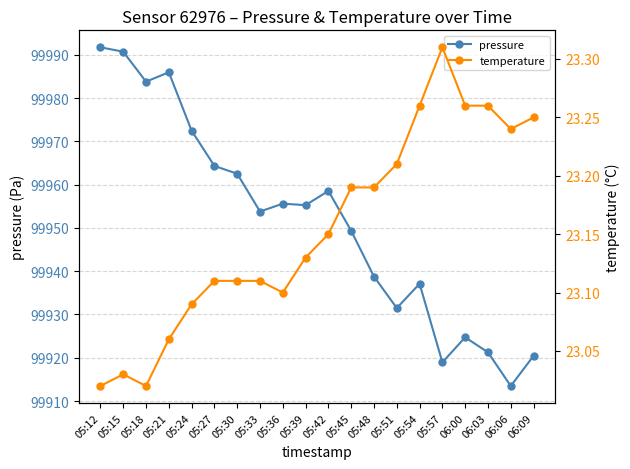

What is the difference between the highest and lowest values at 05:36?

99932.5